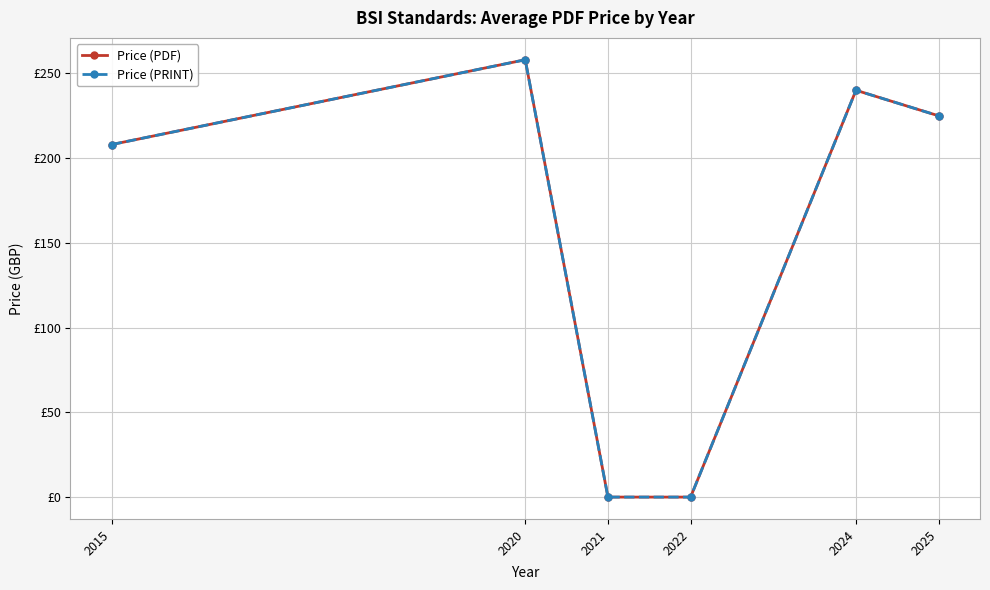

Is this an area chart (filled region under the line)?

No